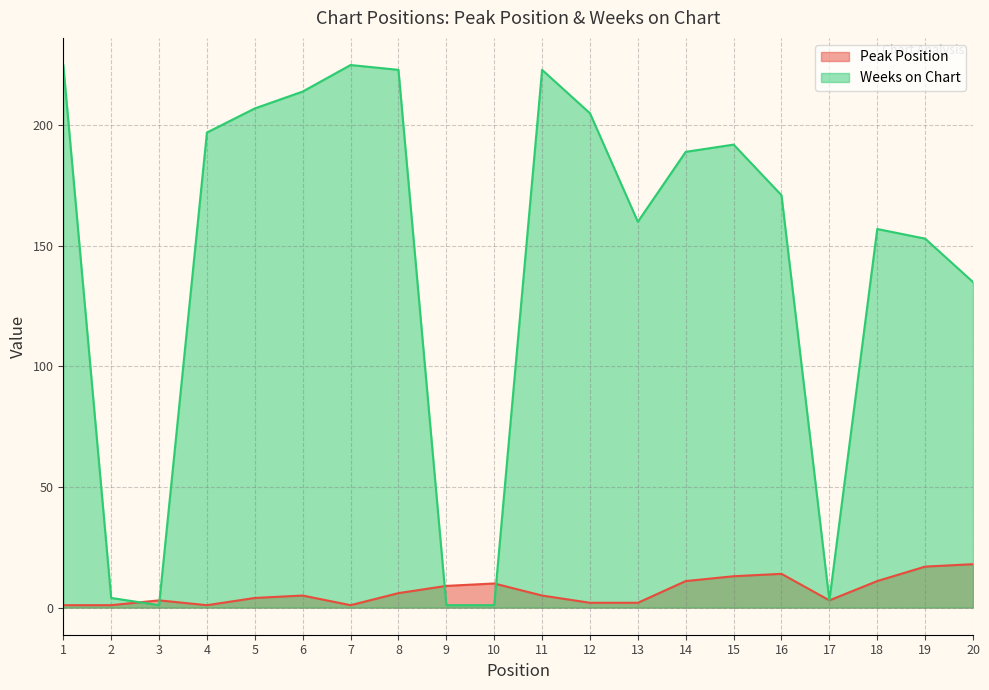

List the series in order of their peak value, lowest first.

Peak Position, Weeks on Chart